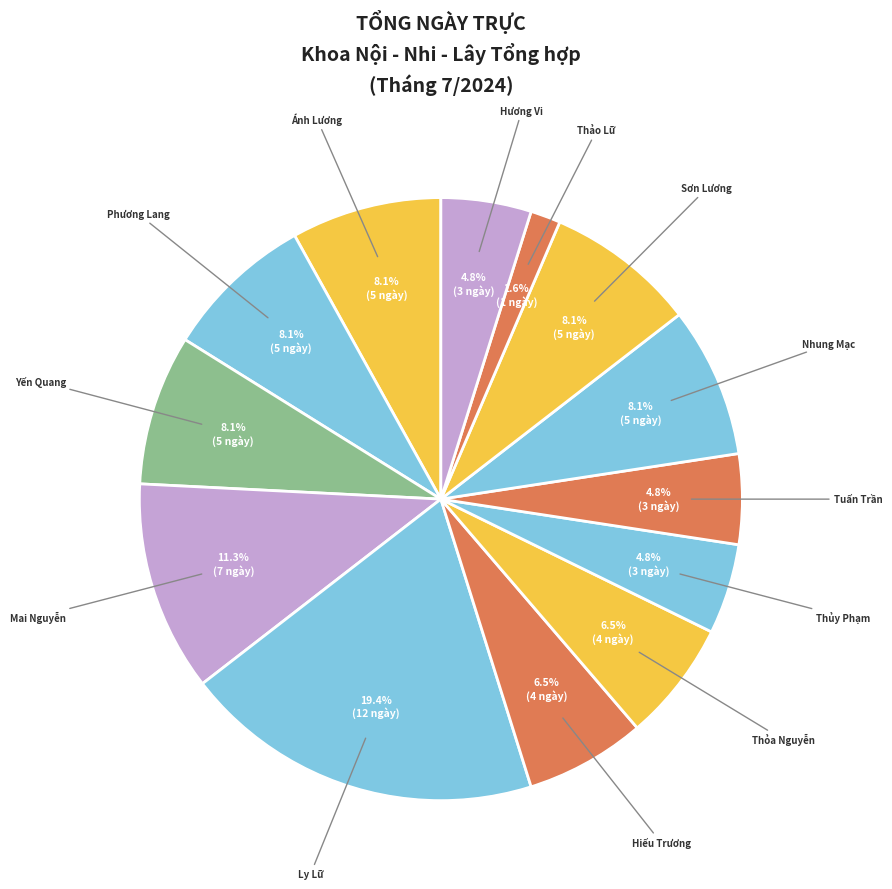

How many segments does this pie chart have?

13